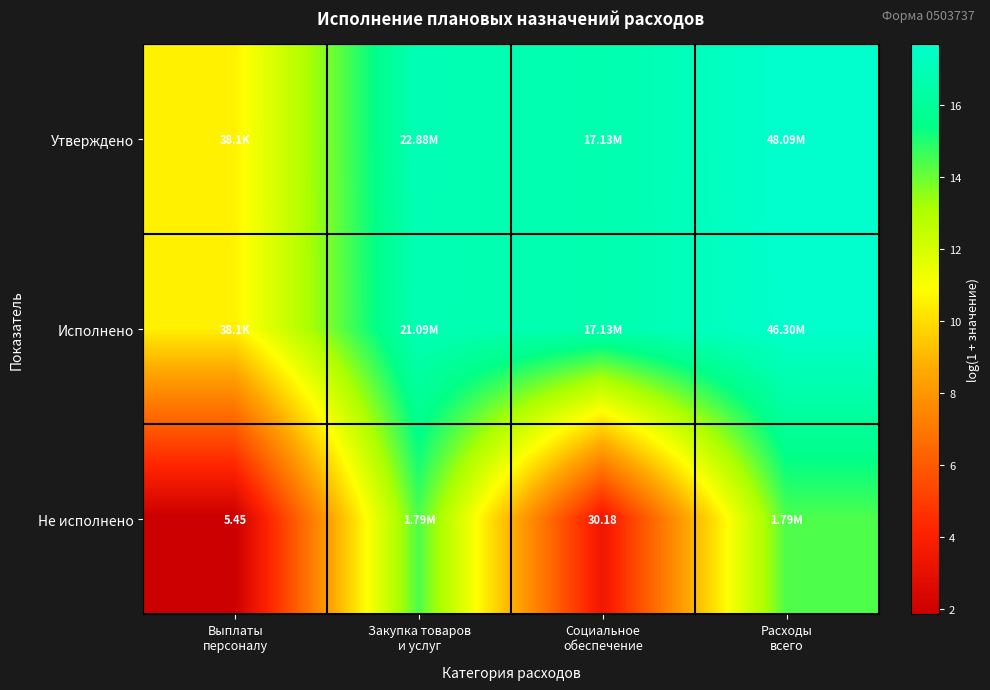

Is it true that Не исполнено equals 1.8 at Социальное обеспечение?

False